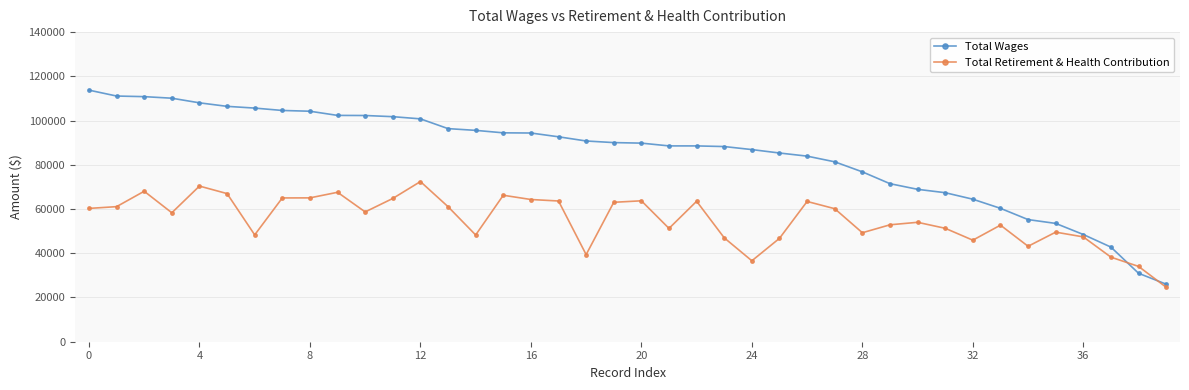

What is the value of the Total Retirement & Health Contribution point at the 8th from the left?

65015